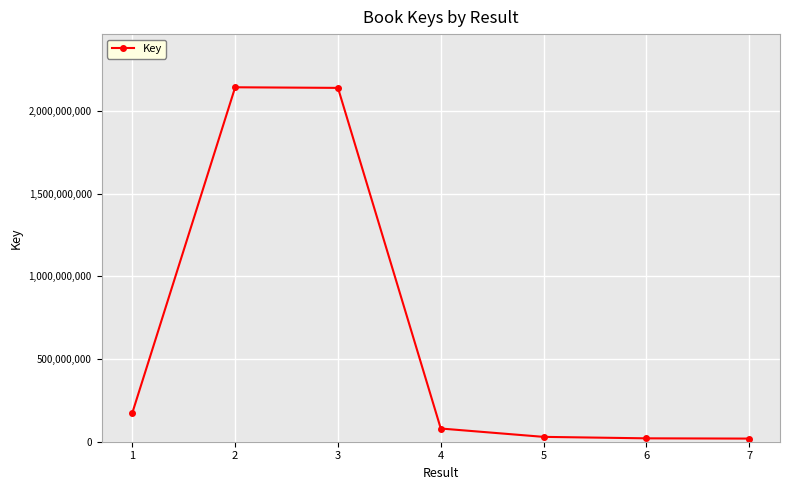

True or false: the data has more than 2 interior local peaks.

False